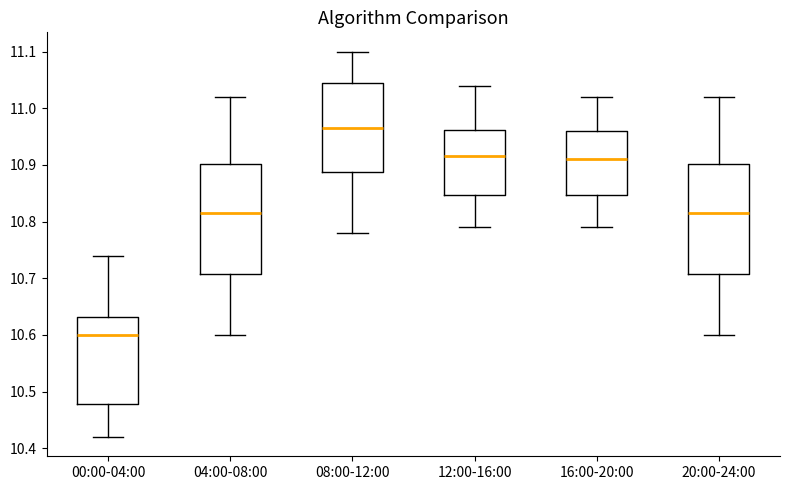

Reading left to right, transcribe this box plot: for each box, give where its median line is, the range the box spans, and where its two whiskers end, as read against the y-axis. The values are not printed on the chart, so give them approximately, as read against the axis.

00:00-04:00: median 10.60, box 10.48 to 10.63, whiskers 10.42 to 10.74
04:00-08:00: median 10.82, box 10.71 to 10.90, whiskers 10.60 to 11.02
08:00-12:00: median 10.97, box 10.89 to 11.05, whiskers 10.78 to 11.10
12:00-16:00: median 10.92, box 10.85 to 10.96, whiskers 10.79 to 11.04
16:00-20:00: median 10.91, box 10.85 to 10.96, whiskers 10.79 to 11.02
20:00-24:00: median 10.82, box 10.71 to 10.90, whiskers 10.60 to 11.02